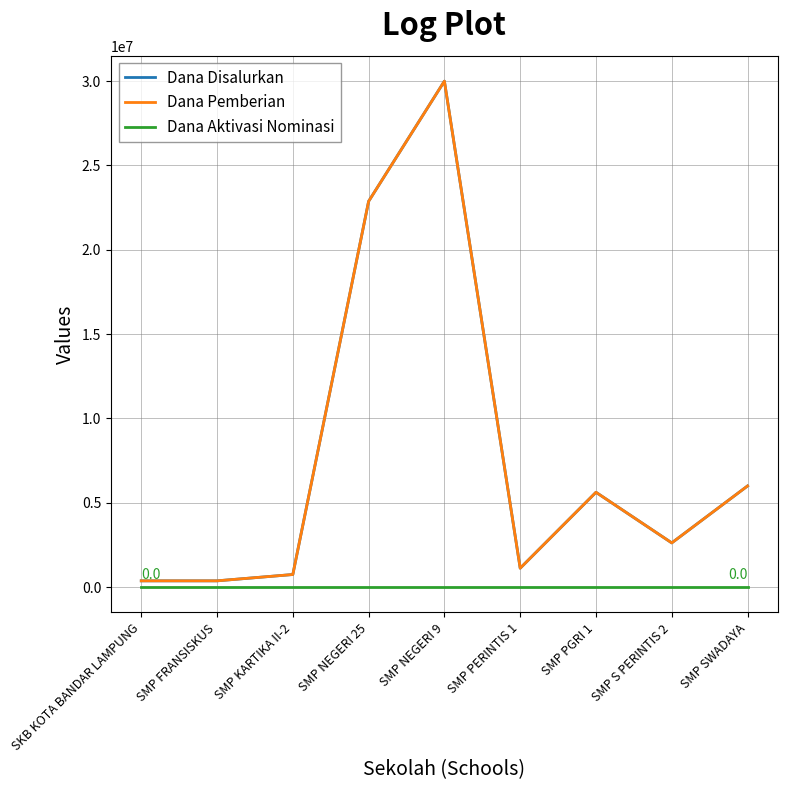

Does the chart display data point markers on the line(s)?

No